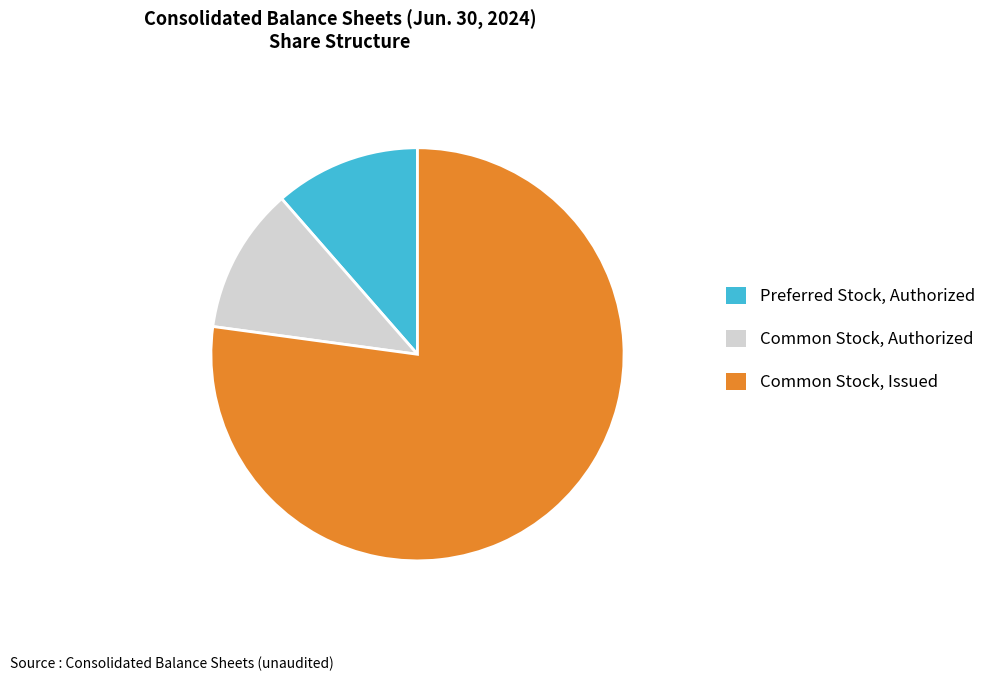

Do Preferred Stock, Authorized and Common Stock, Issued together represent more than half of the pie?

Yes